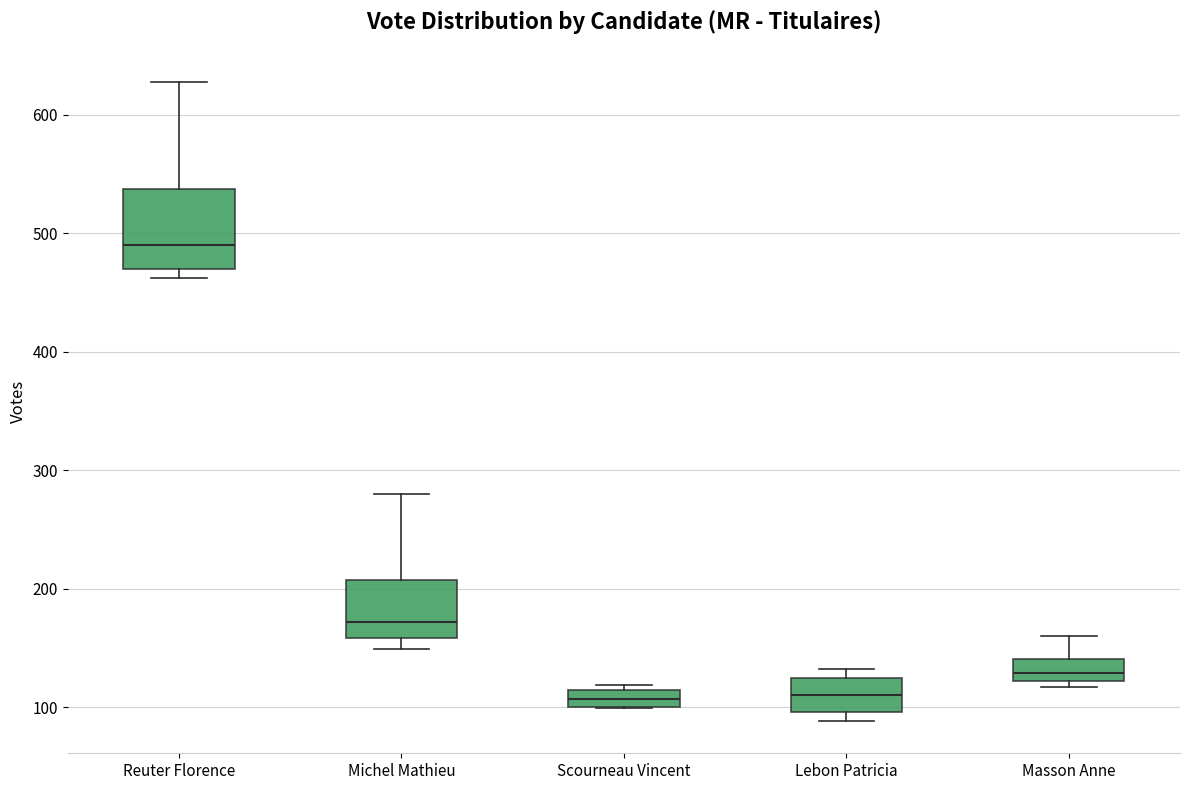

Which box is the tallest, from its lower edge to its upper edge?

Reuter Florence